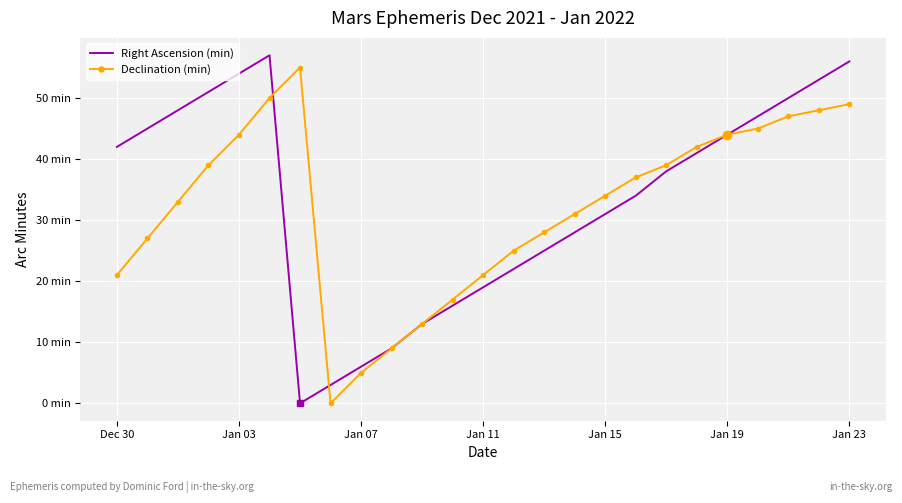

What are all the series names shown in the legend?

Right Ascension (min), Declination (min)